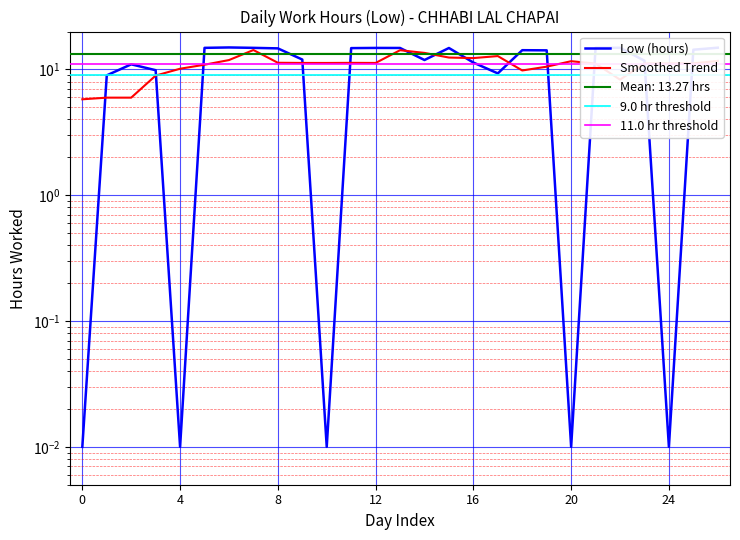

What is the value of the 16th point from the left?

14.8